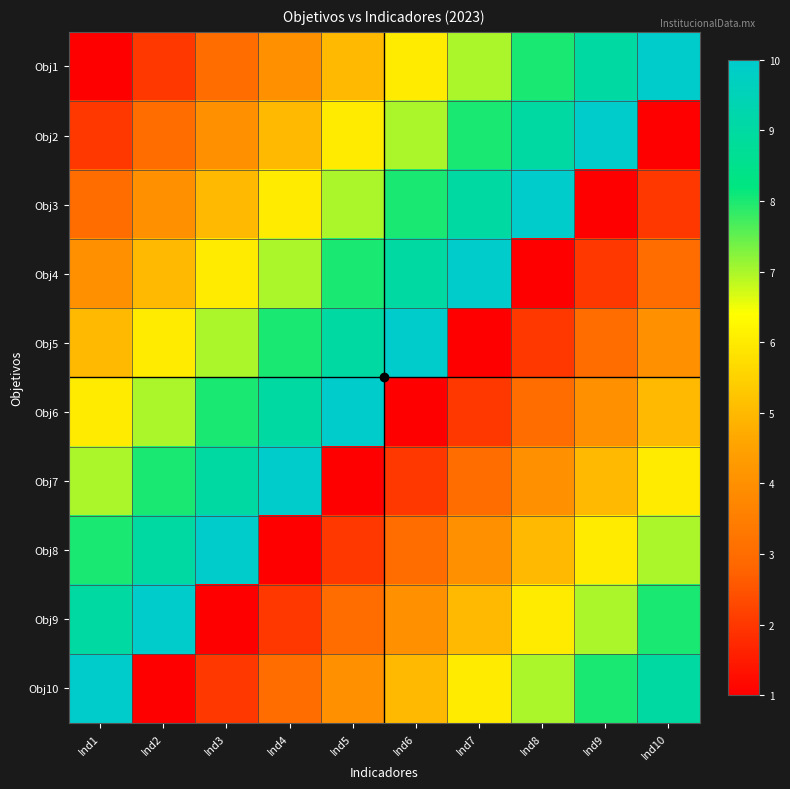

Which category has the lowest value across all series?

Ind1